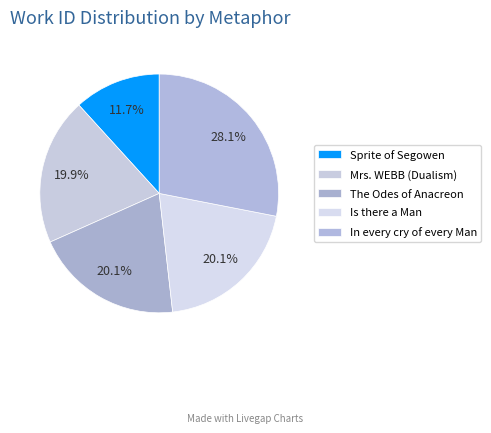

How many segments does this pie chart have?

5